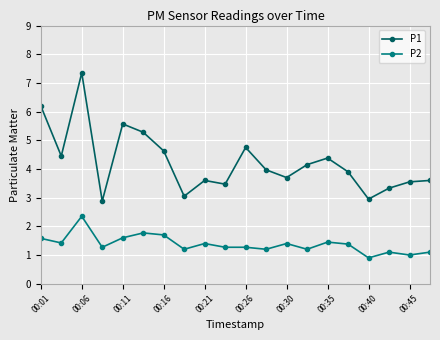

True or false: P1 and P2 intersect in this chart.

False